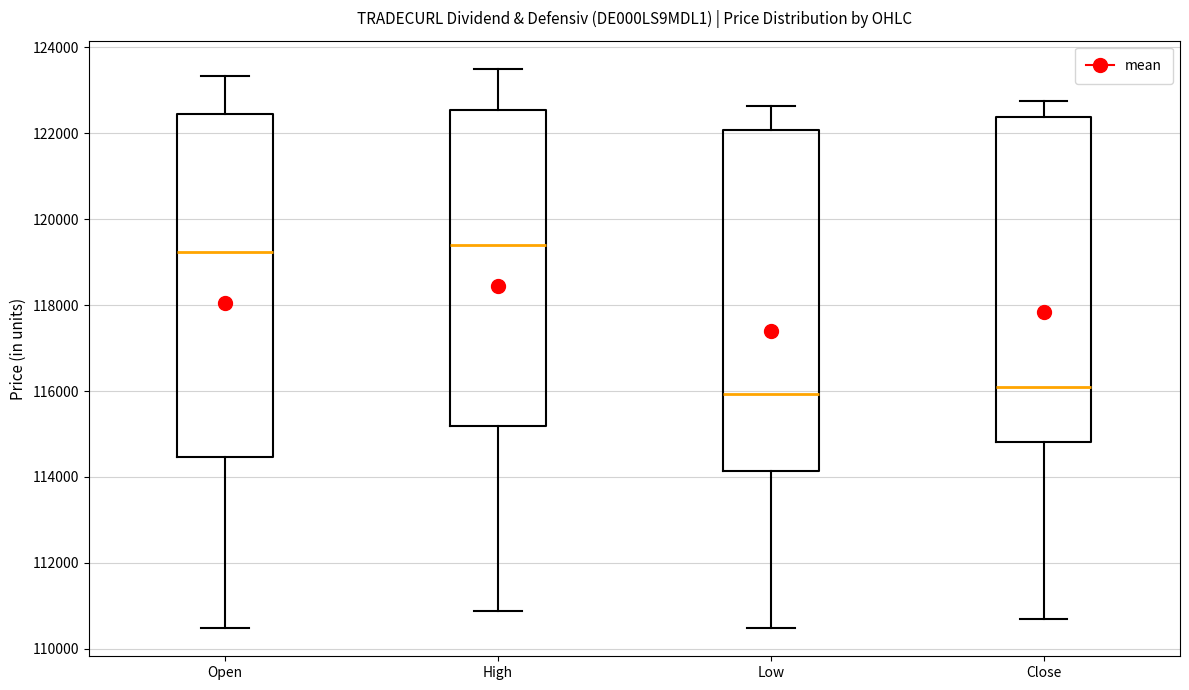

Where does the median line of the box for High sit on the y-axis? The values are not printed on the chart, so give them approximately, as read against the axis.

119400